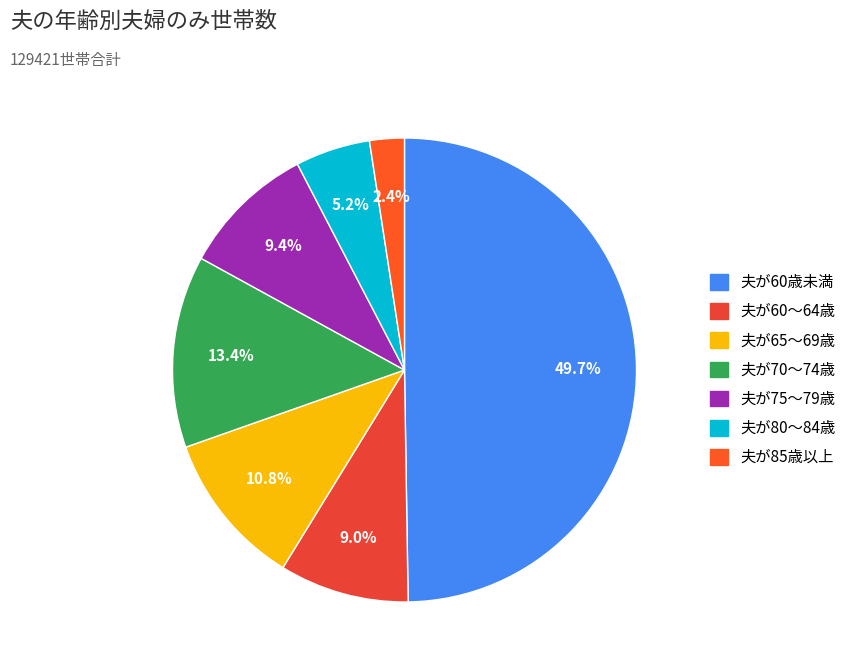

Does 夫が80～84歳 account for over 50% of the chart?

No